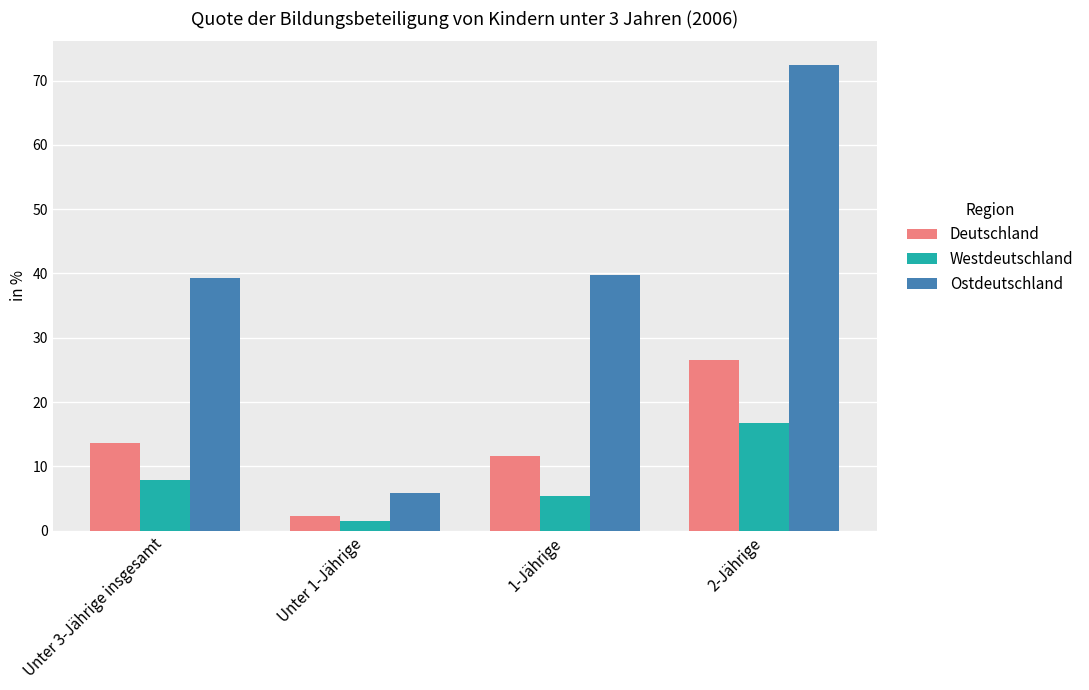

Does the chart contain stacked bars?

No